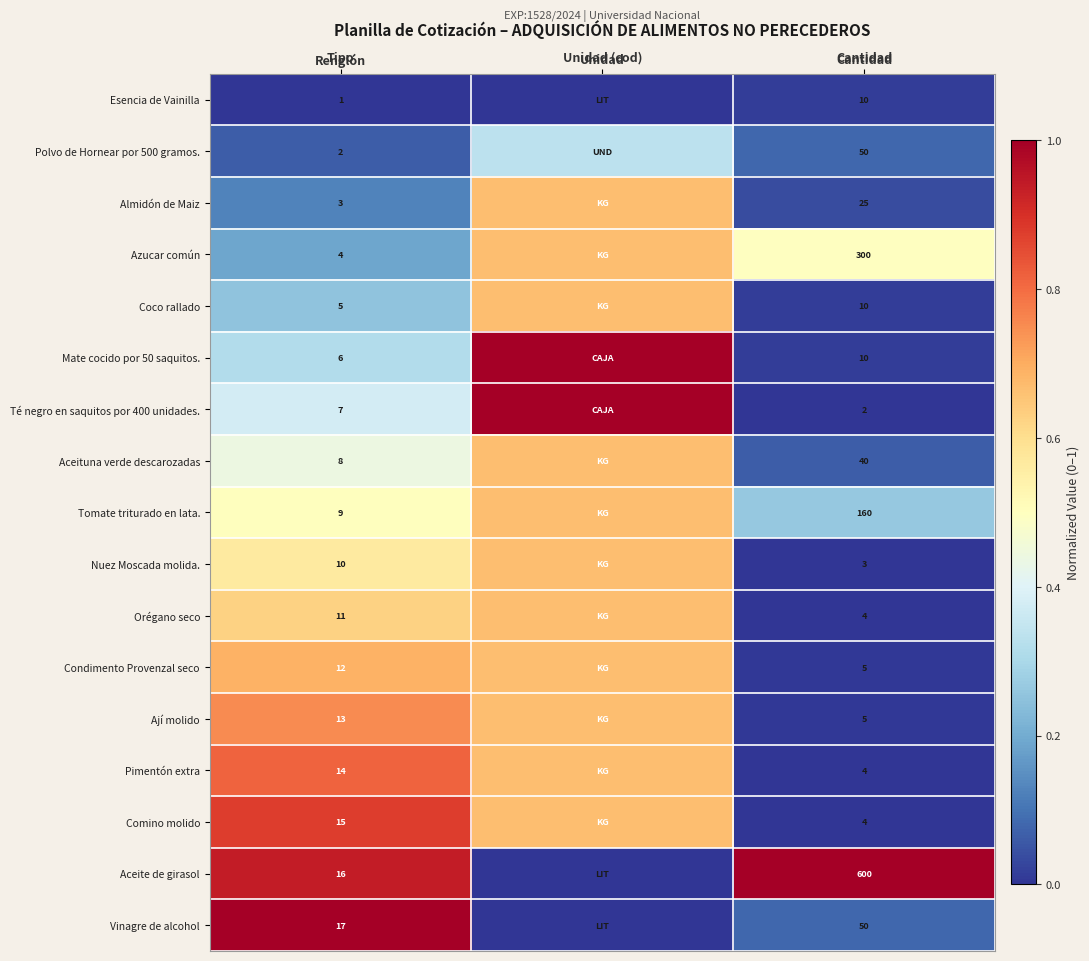

Is the value of Esencia de Vainilla at Tipo greater than the value of Vinagre de alcohol at Cantidad?

No